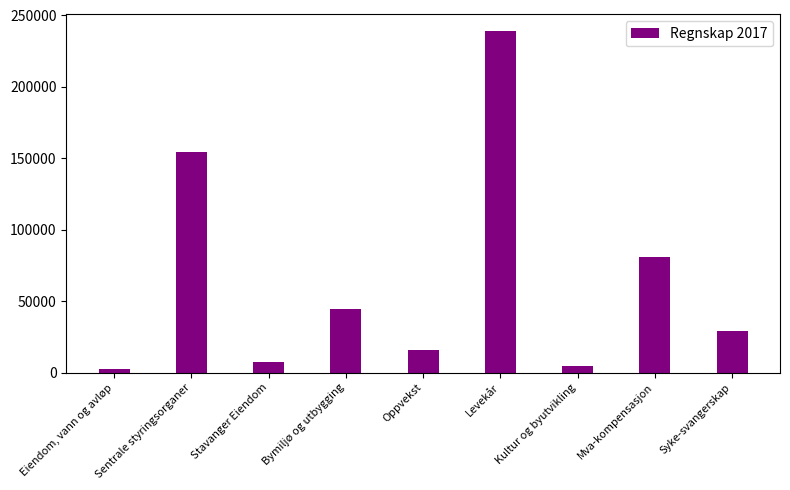

What is the label of the 6th bar from the right?

Bymiljø og utbygging